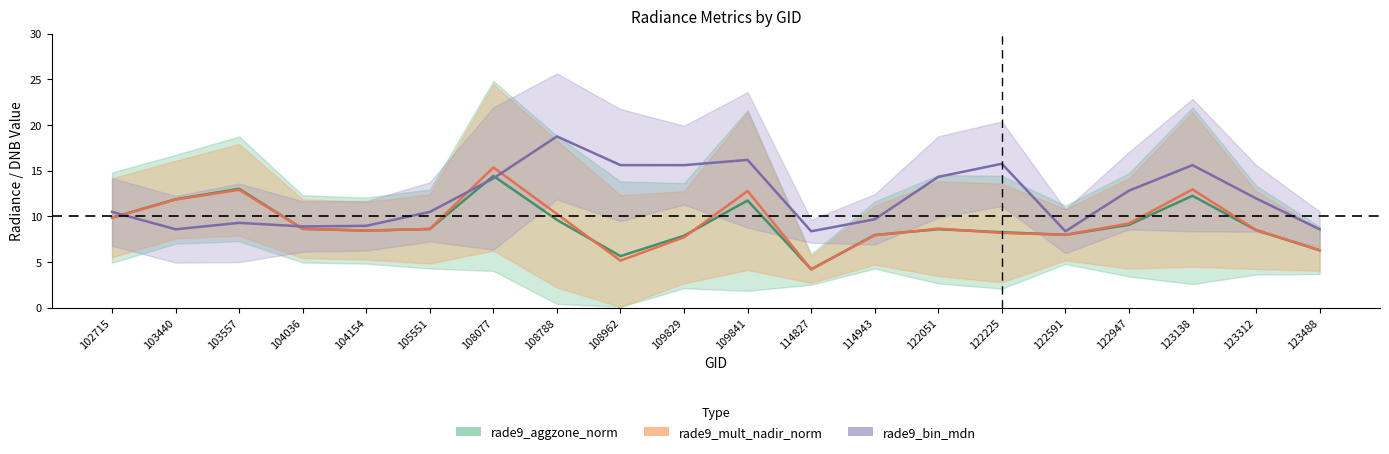

Is it true that rade9_mult_nadir_norm equals 13.0 at 123138?

True